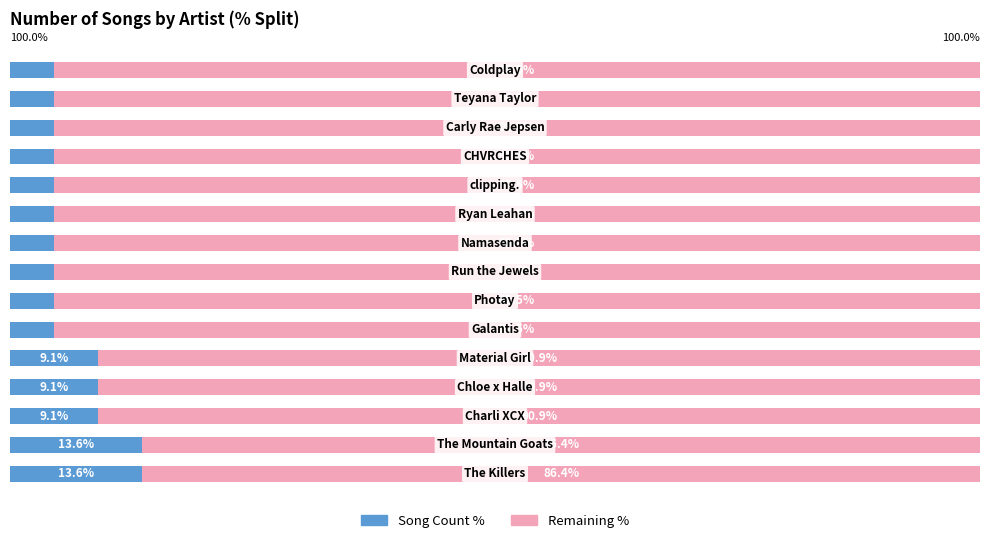

What are all the series names shown in the legend?

Song Count %, Remaining %